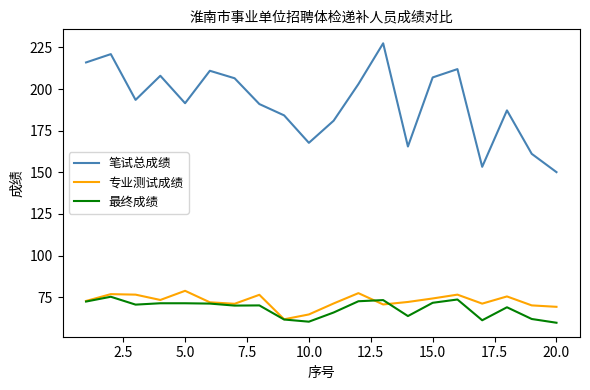

True or false: 笔试总成绩 and 最终成绩 intersect in this chart.

False